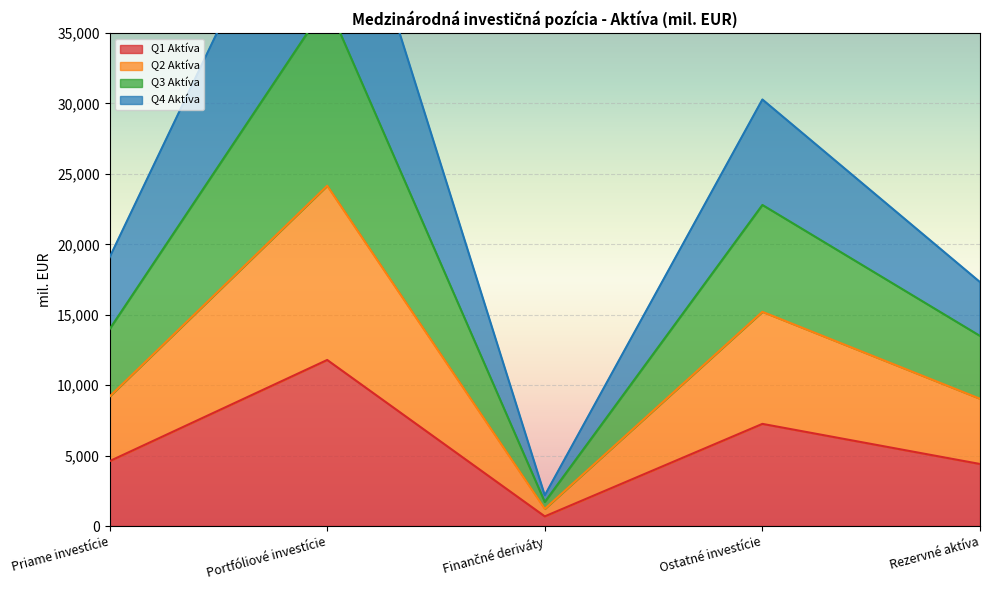

Which category has the lowest value across all series?

Finančné deriváty